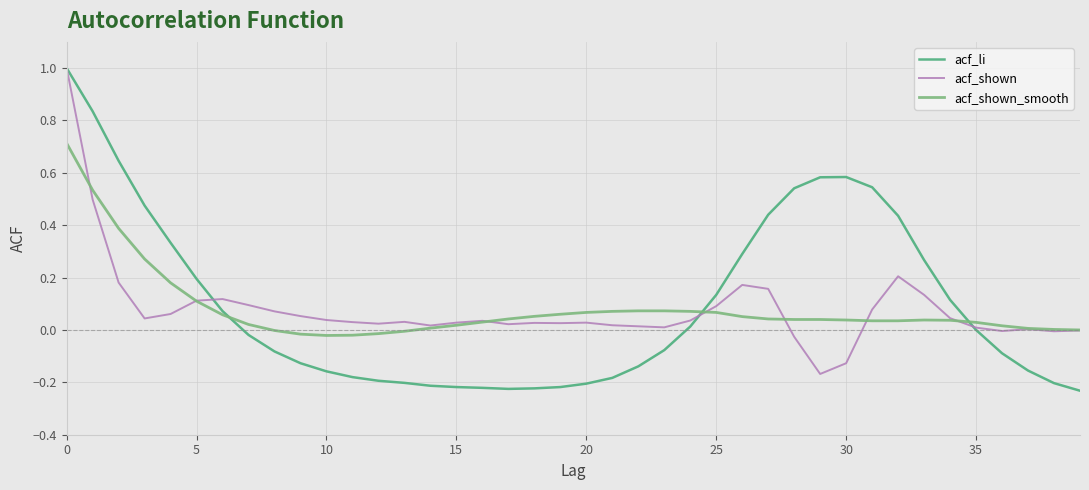

Which series has the widest spread of values?

acf_li